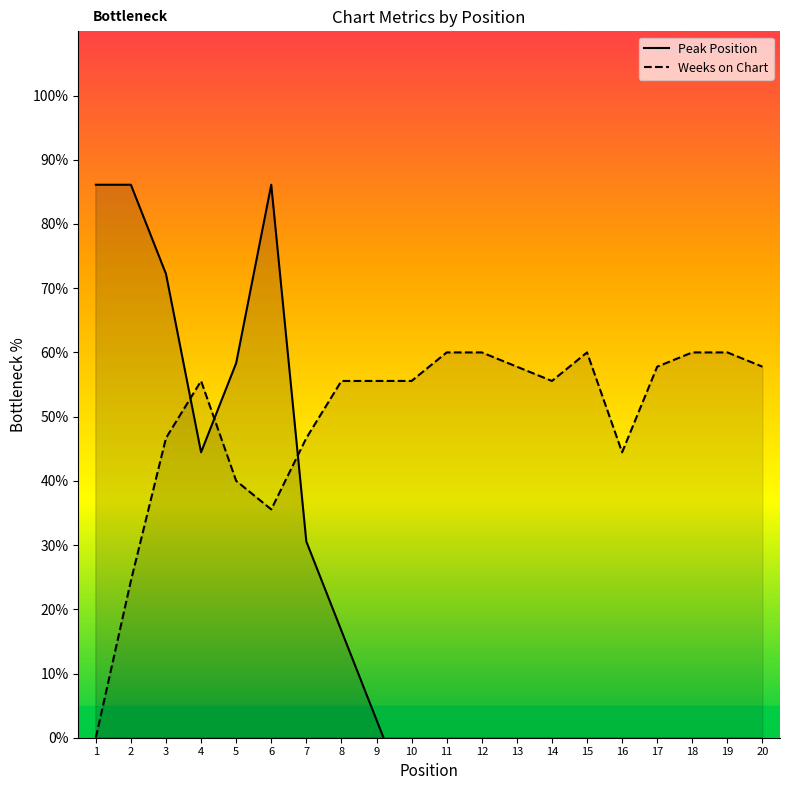

What are all the series names shown in the legend?

Peak Position, Weeks on Chart